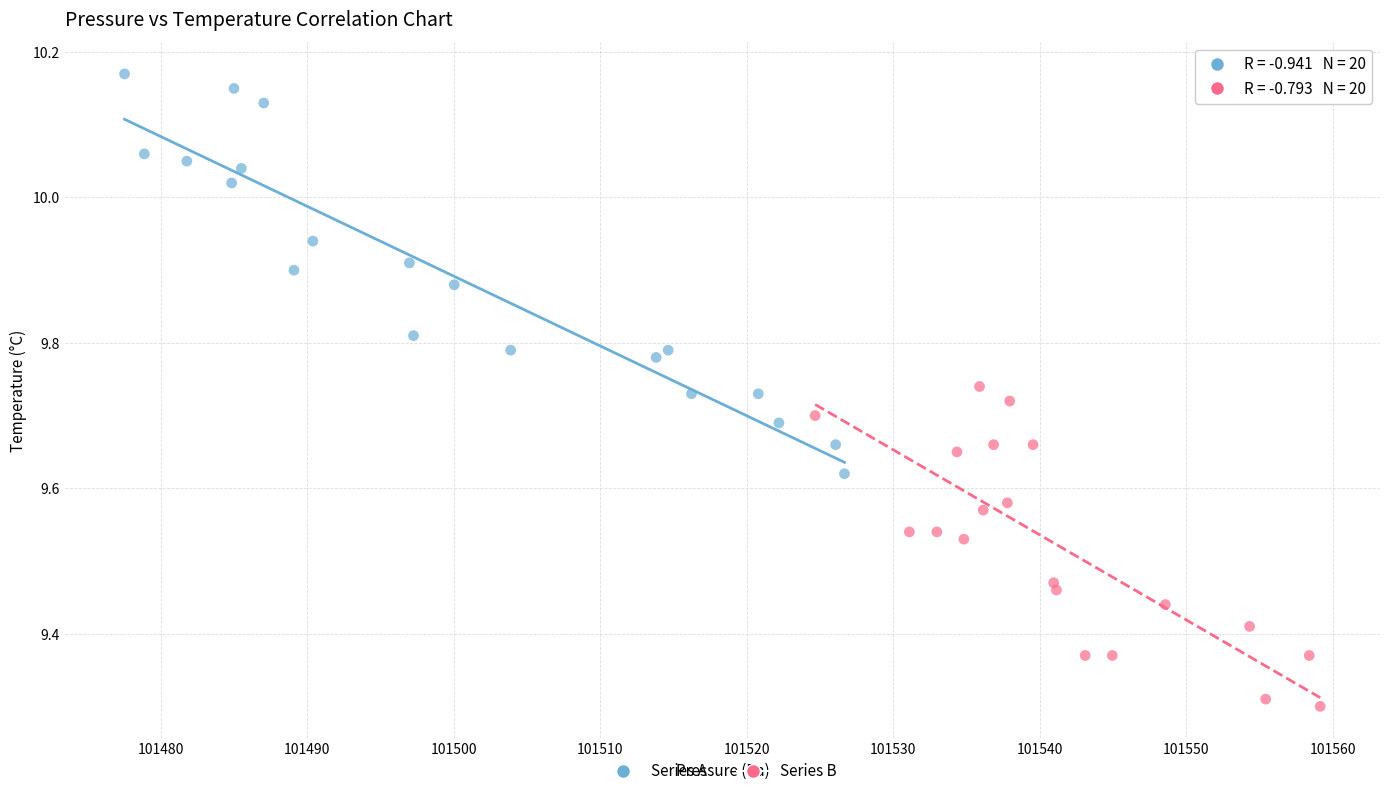

Which series reaches the maximum Y coordinate?

Series A